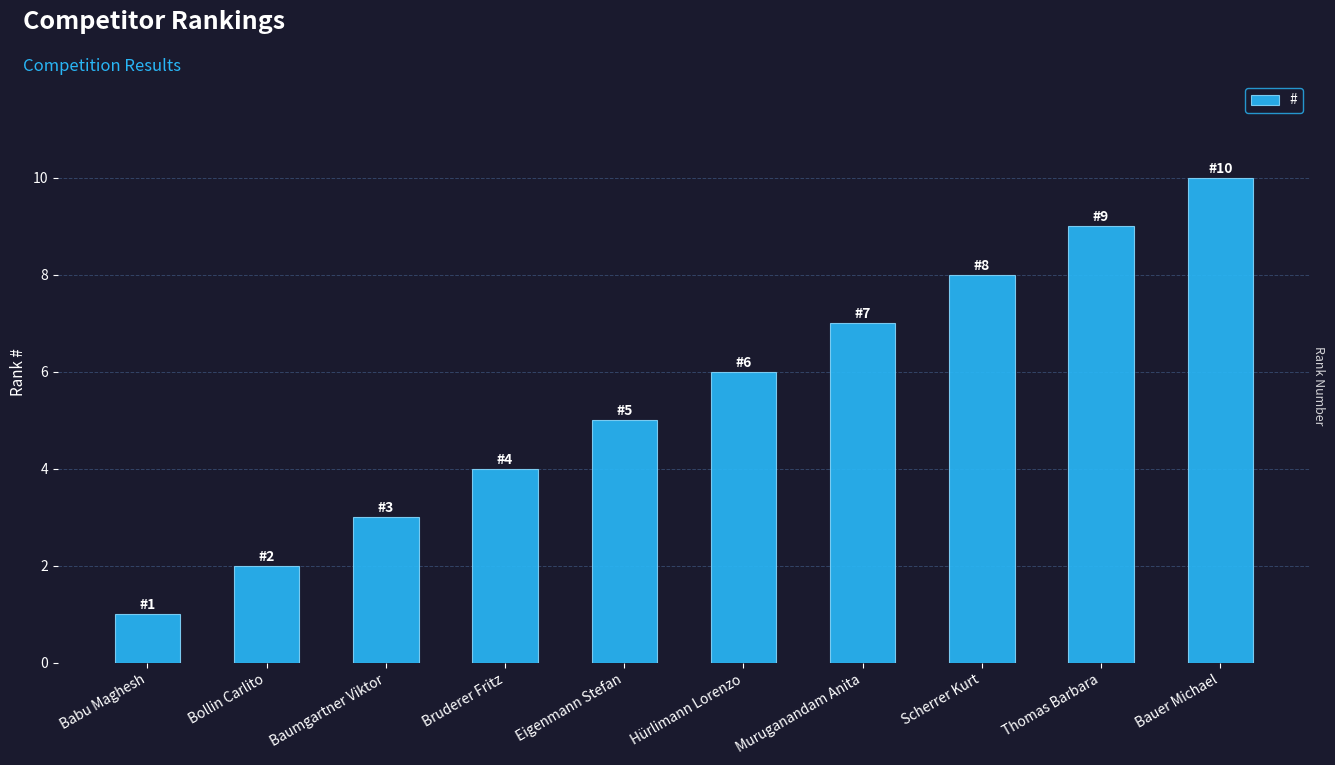

The value at Eigenmann Stefan is 8. True or false?

False